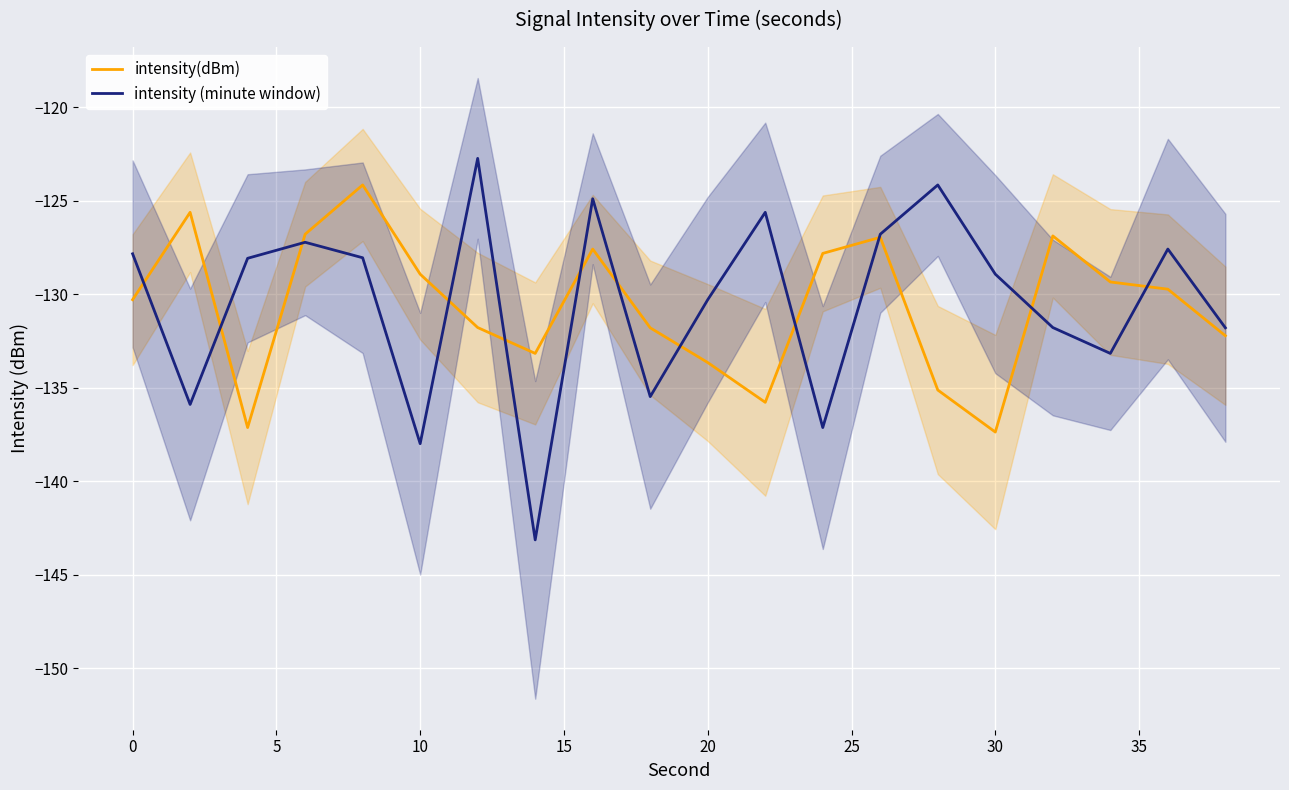

Is this an area chart (filled region under the line)?

No